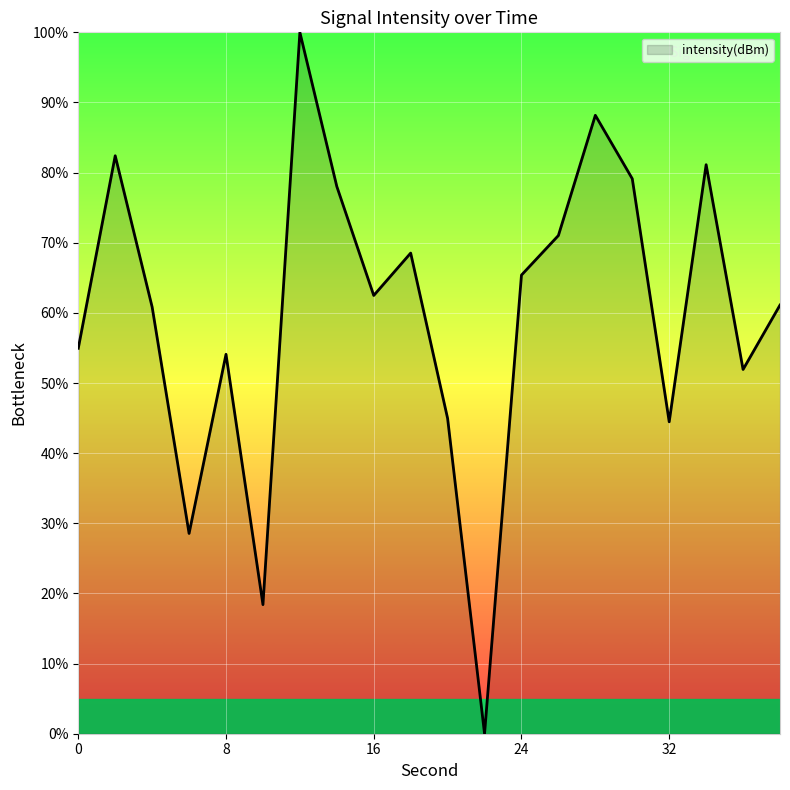

What is the greatest value displayed?

100.0